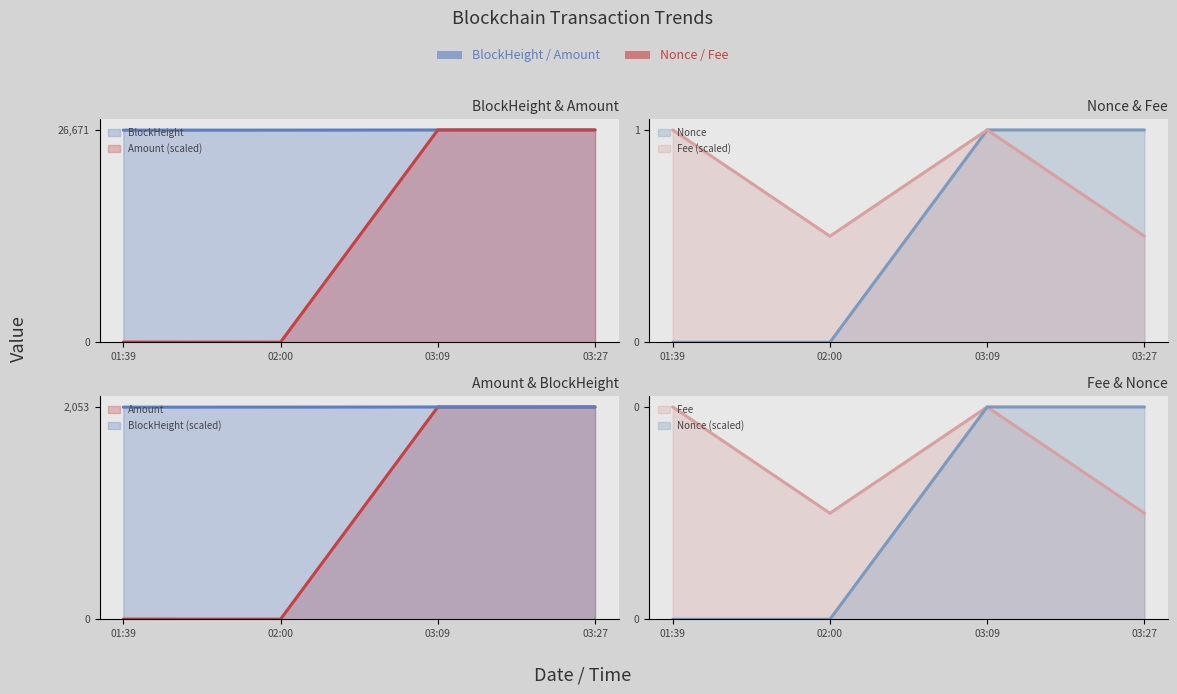

At 03:27, list the series in order from largest to smallest.

BlockHeight, Amount, Nonce, Fee